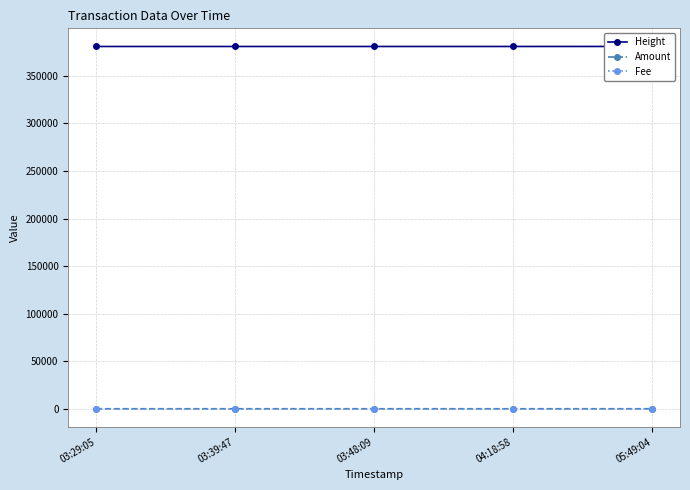

Reading left to right, list all the values displayed in this chart.

Height: 380851	380853	380855	380860	380886
Amount: 10	0	0	0	0
Fee: 1	1	1	1	1